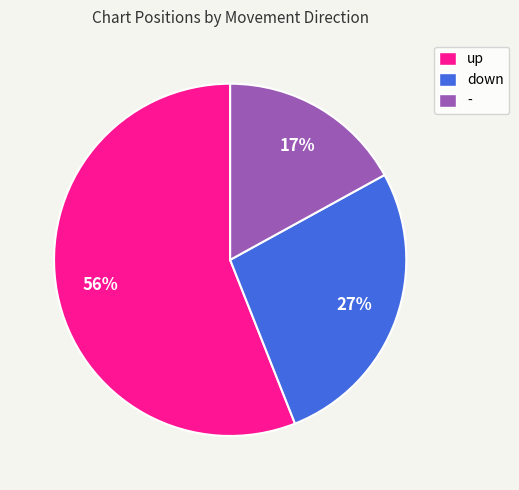

What is the ratio of the value at up to the value at down?

2.1